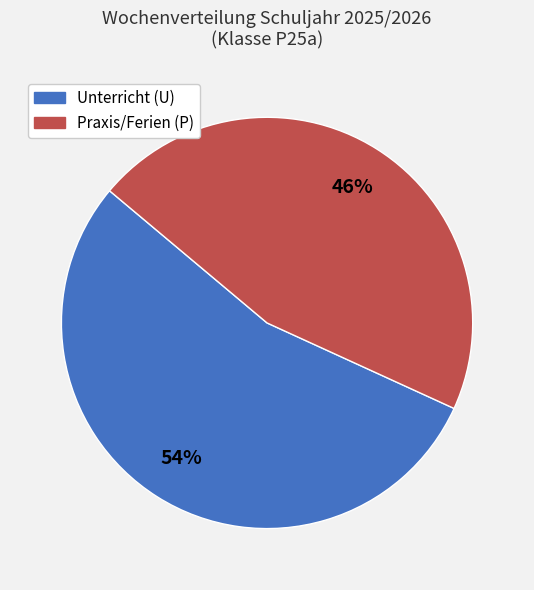

Is it true that Unterricht (U) is 45% of the pie?

False